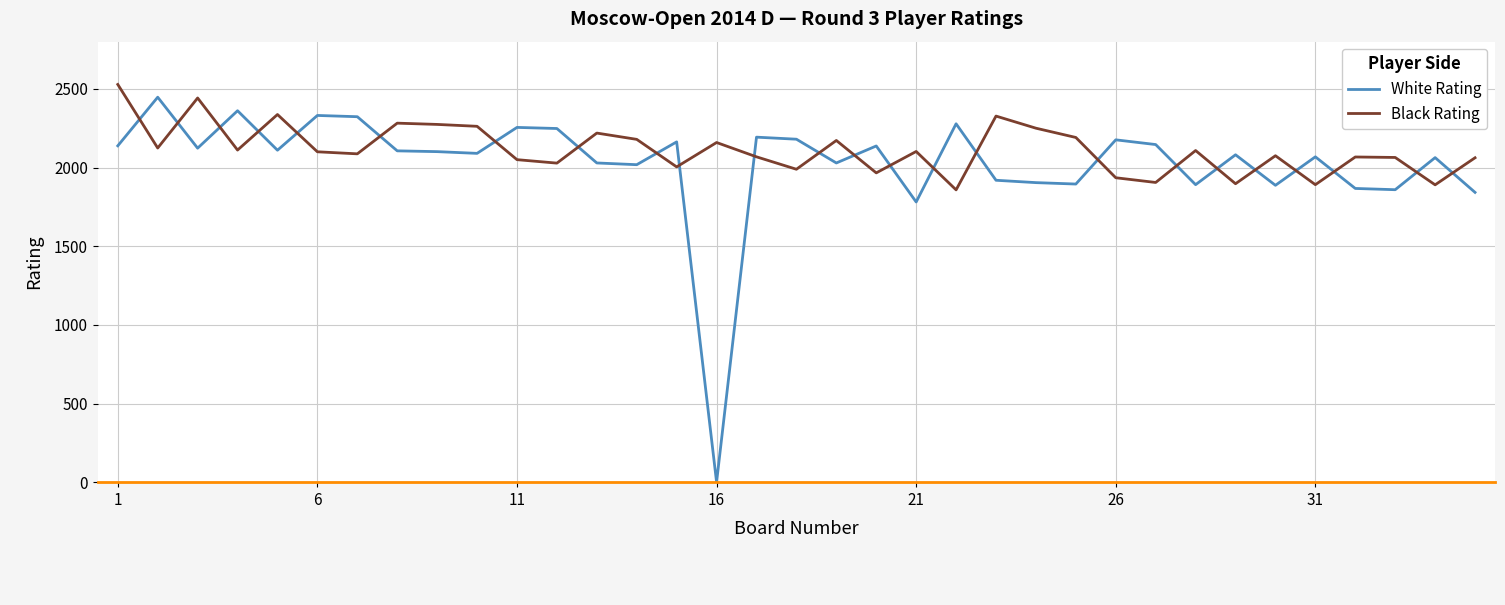

After their last crossing, which series has the higher values: Black Rating or White Rating?

Black Rating